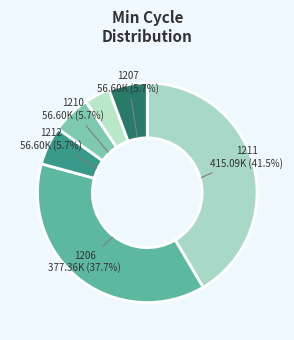

Is there any slice that represents more than half of the pie?

No